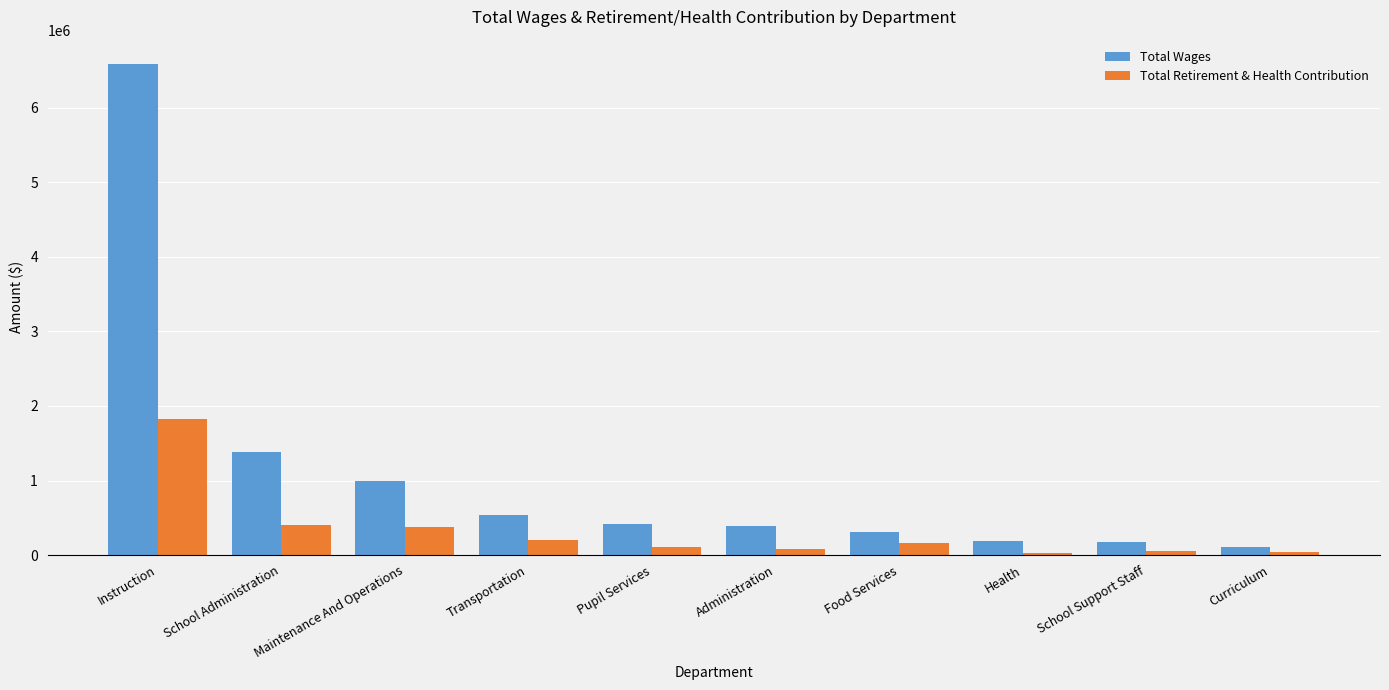

List the series in order of their peak value, lowest first.

Total Retirement & Health Contribution, Total Wages